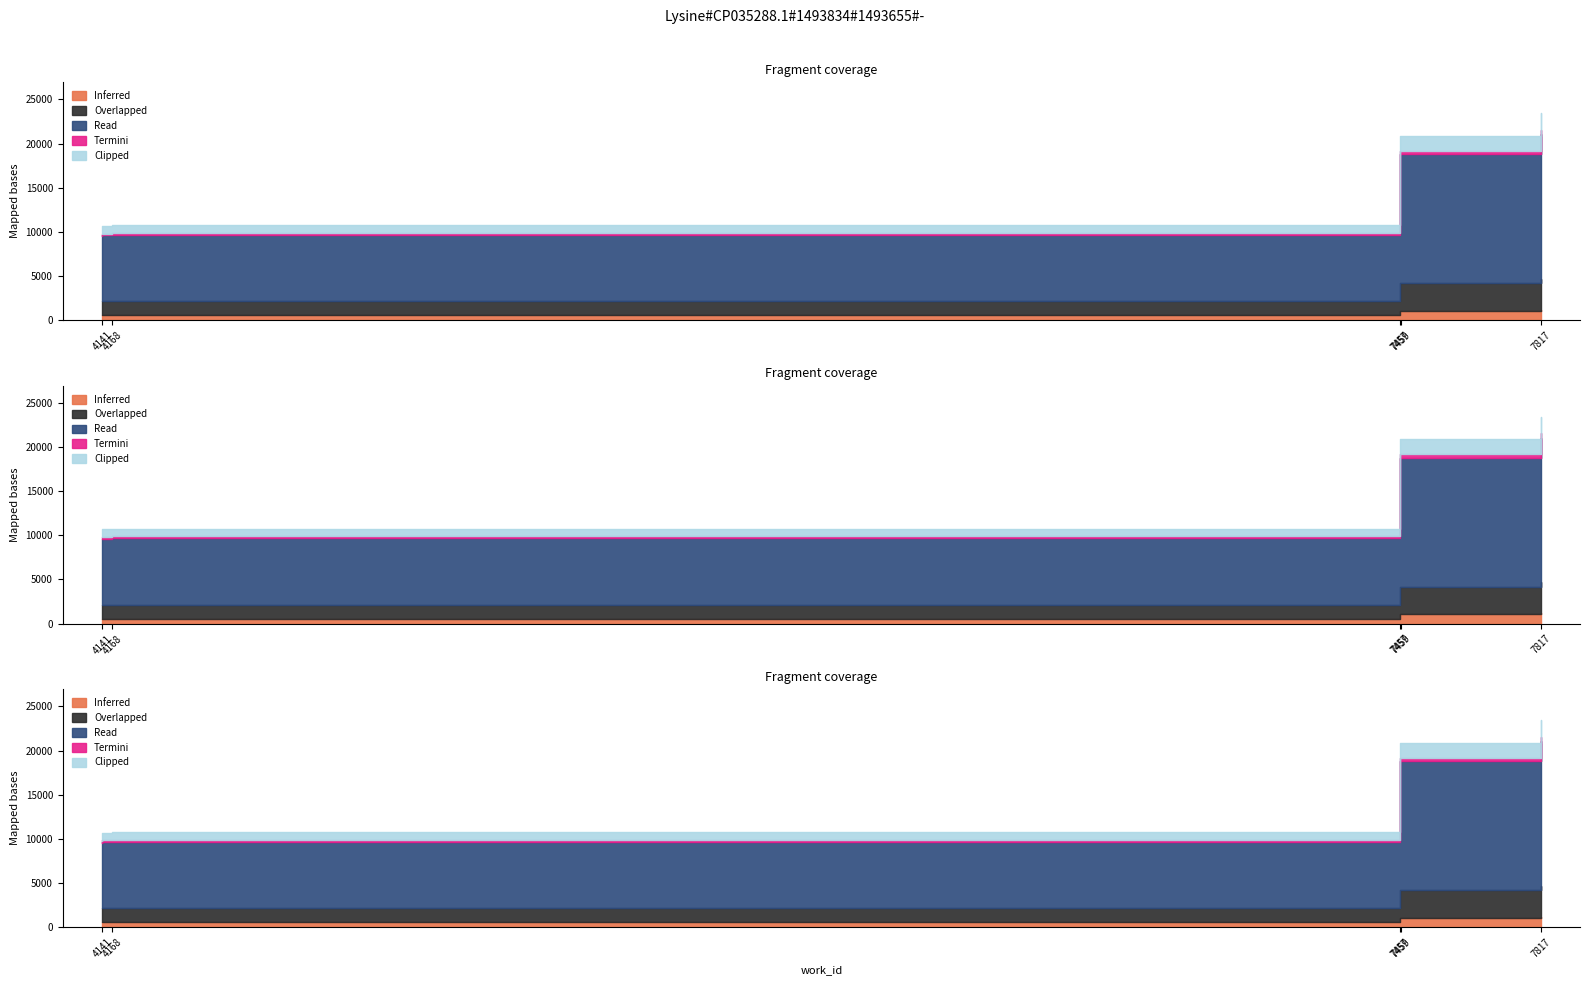

What is the value of the 6th point from the left?

10758